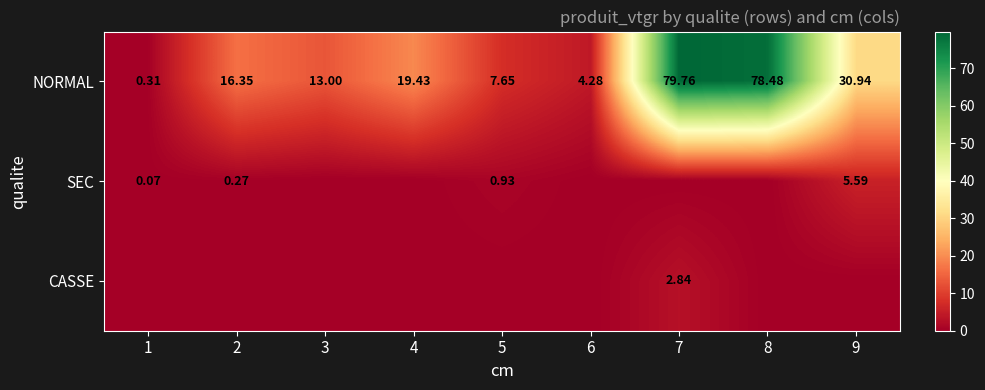

True or false: CASSE has a value of -1.0 at 6.

False